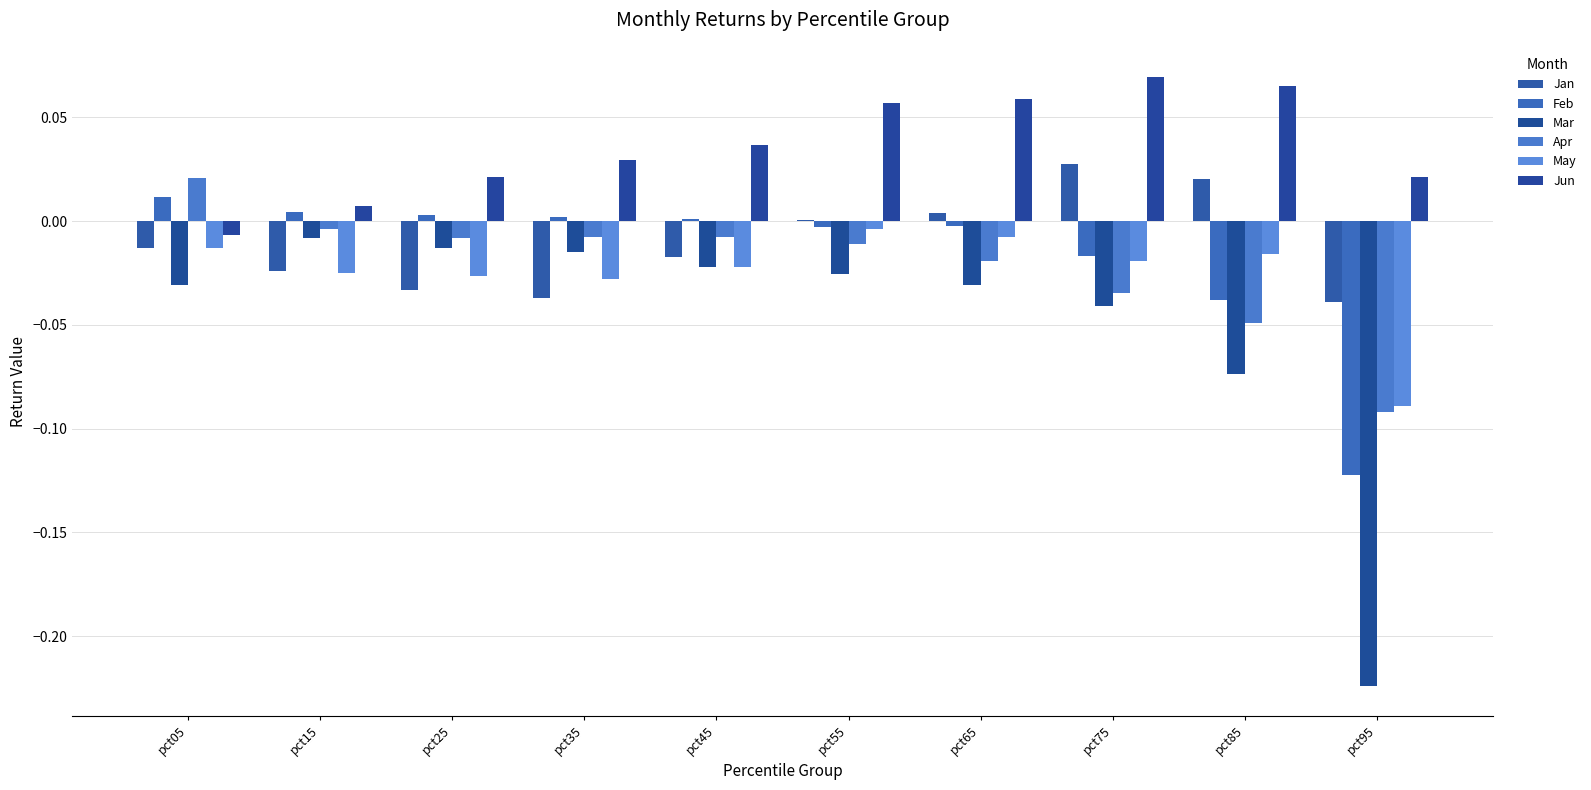

How many distinct data groups are displayed?

6